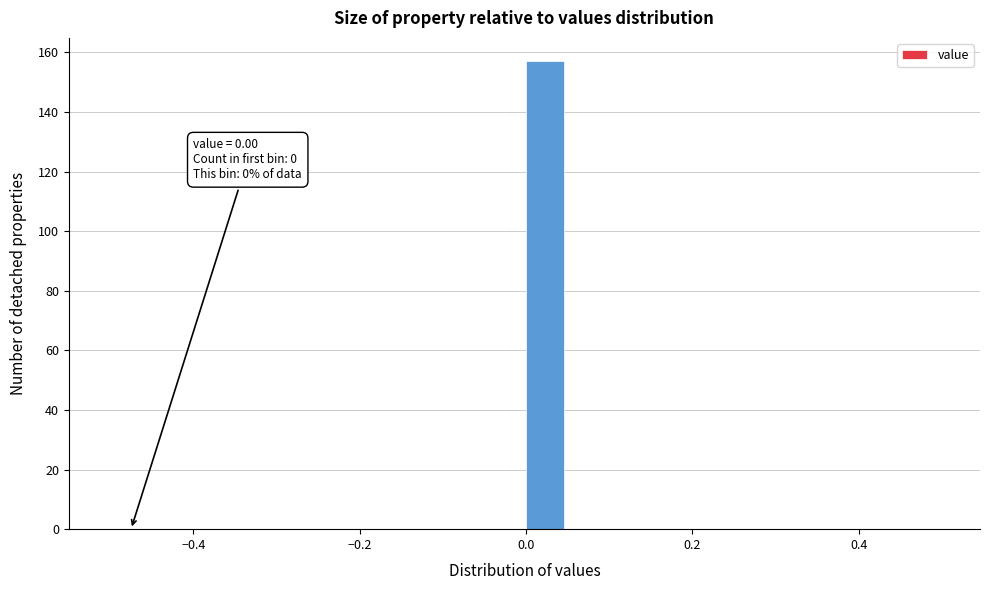

Around what value on the x-axis is the tallest bar? Give the approximate position of its centre, as read against the axis.

0.02